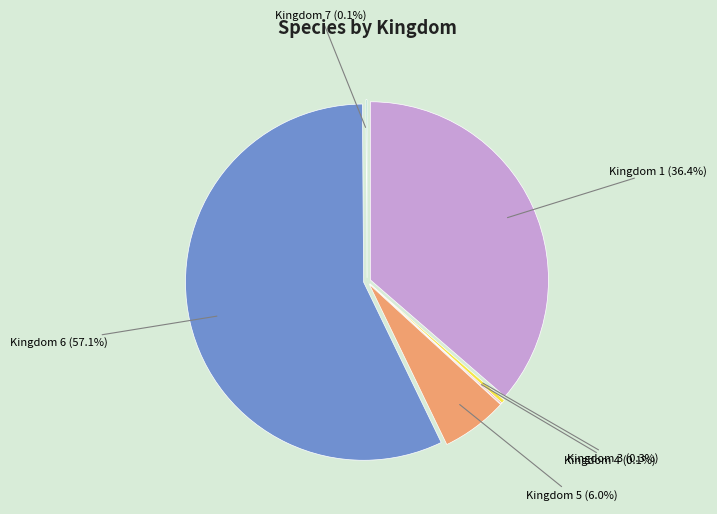

What percentage is the Kingdom 1 slice, to the nearest percent?

36%